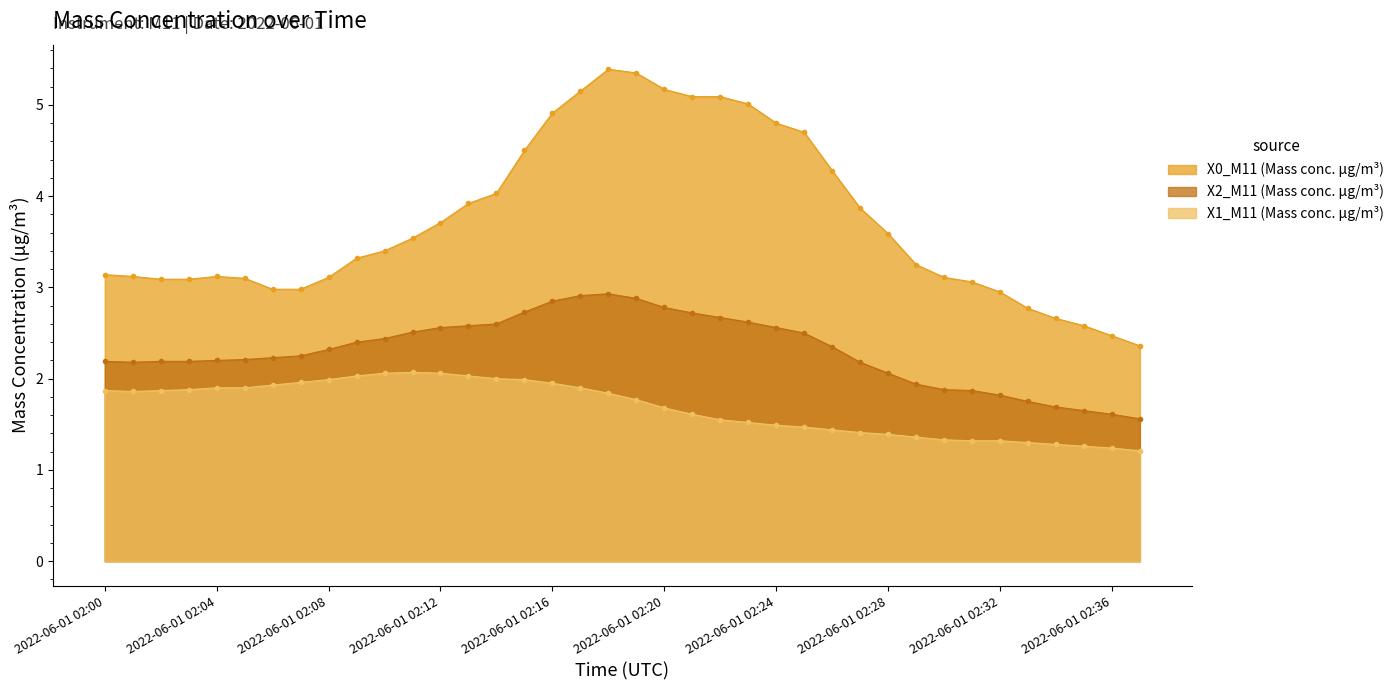

What is the maximum value shown in the chart?

5.4